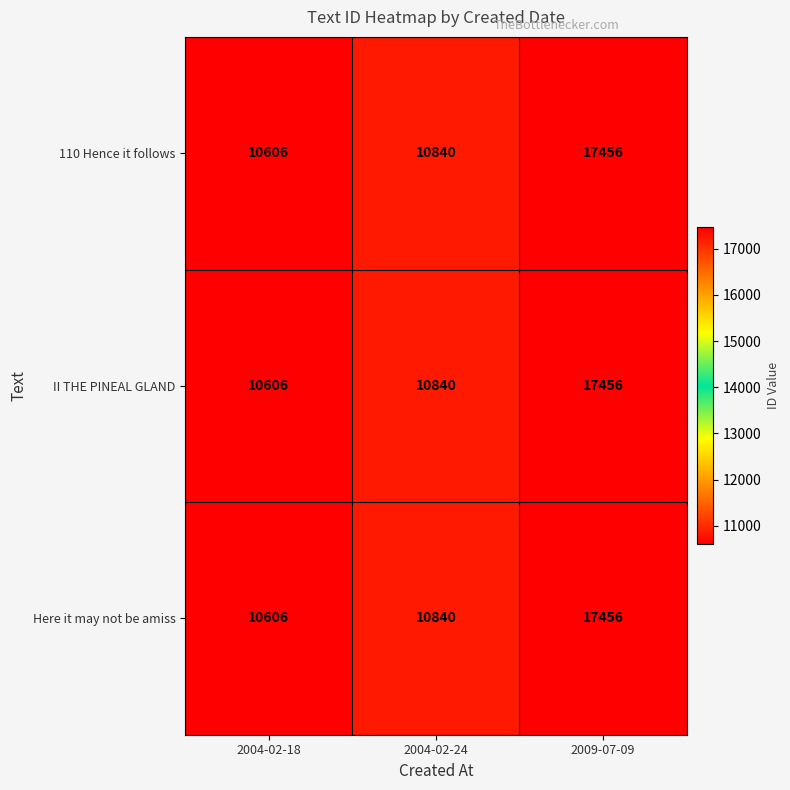

What is the average value of the II THE PINEAL GLAND series?

12967